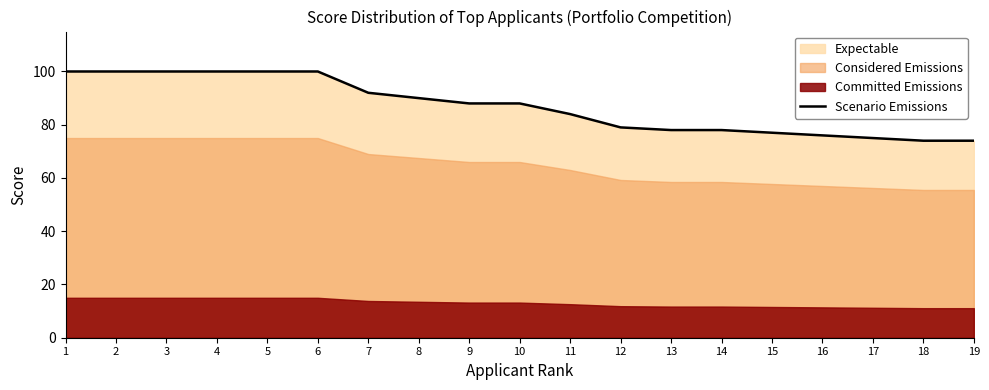

What is the value of the 13th point from the left?

78